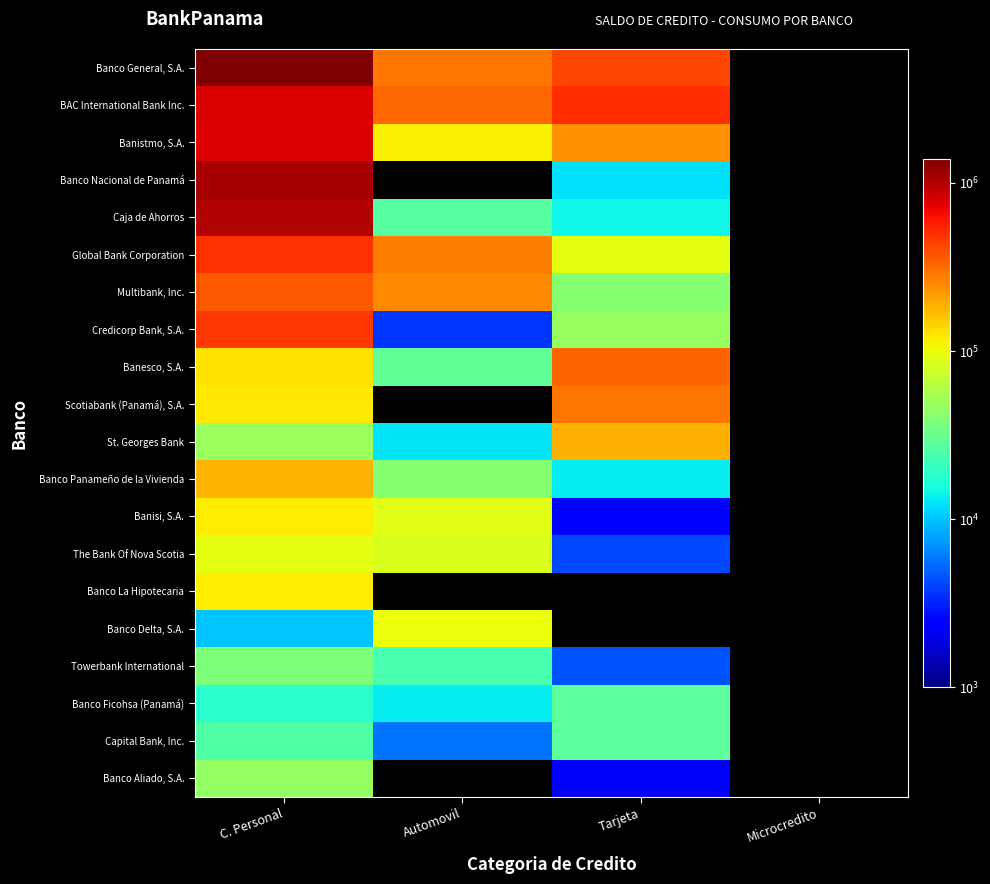

How many categories are shown in the chart?

4